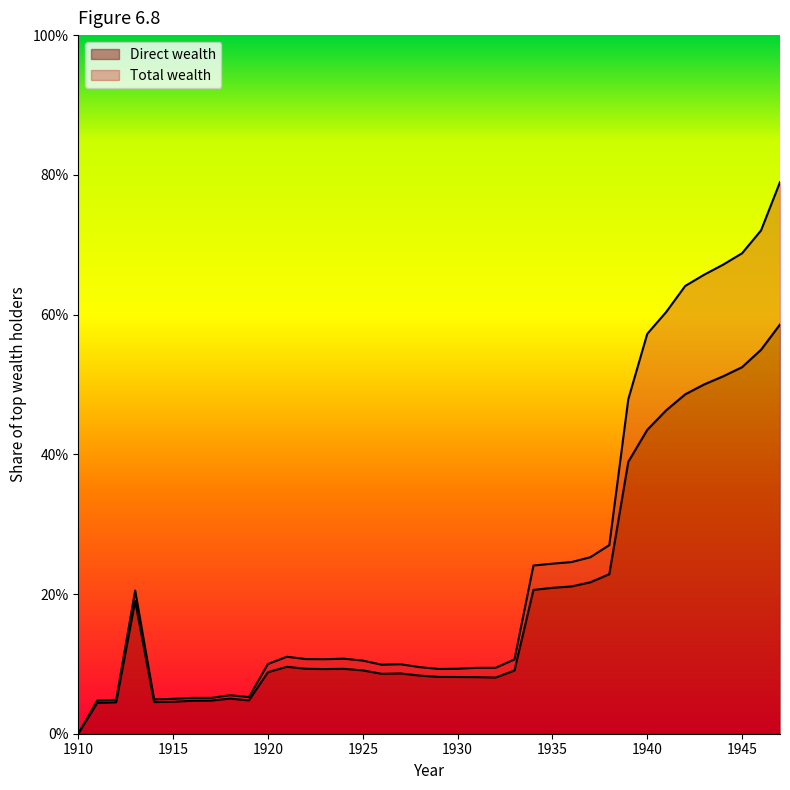

How many lines are shown in the chart?

2